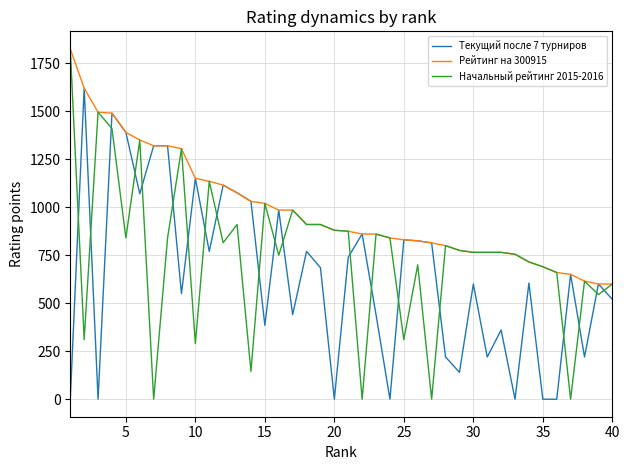

Does the chart have visible grid lines?

Yes